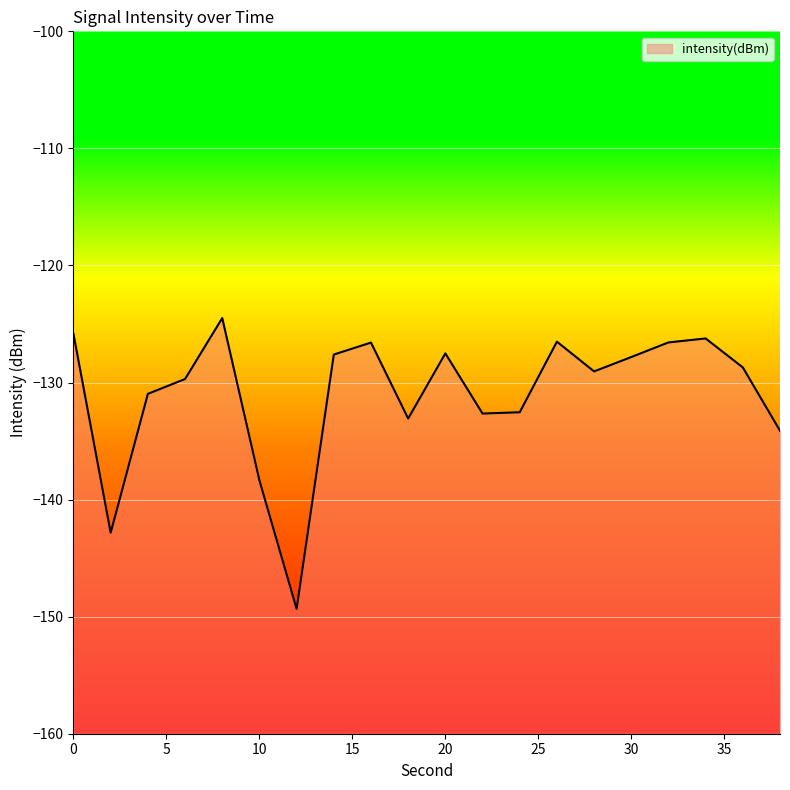

Rank the categories by value from lowest to highest.

12, 2, 10, 38, 18, 22, 24, 4, 6, 28, 36, 30, 14, 20, 16, 32, 26, 34, 0, 8